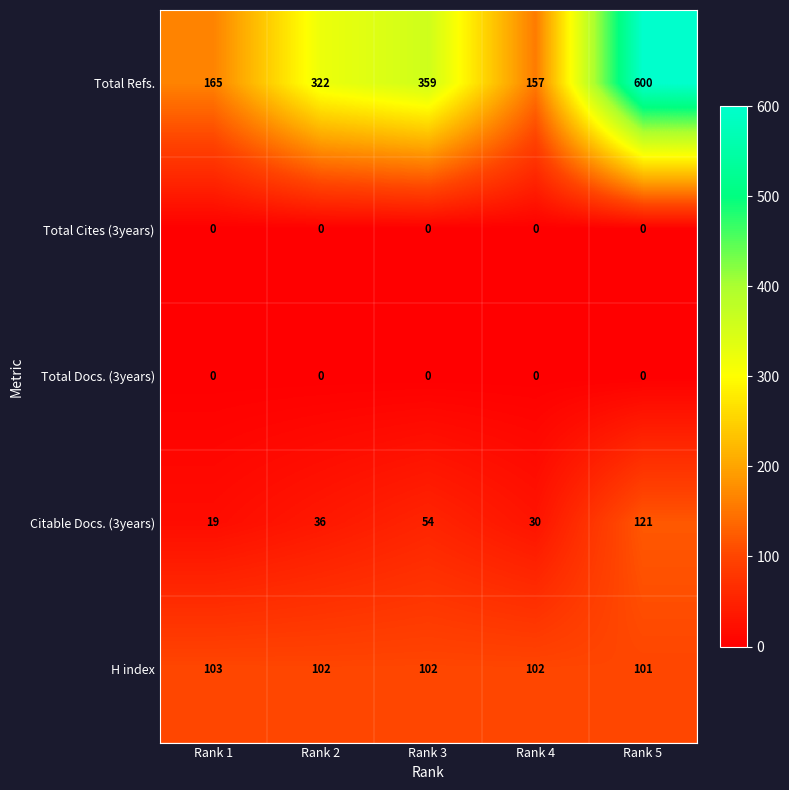

Which label corresponds to the largest value in the chart?

Rank 5